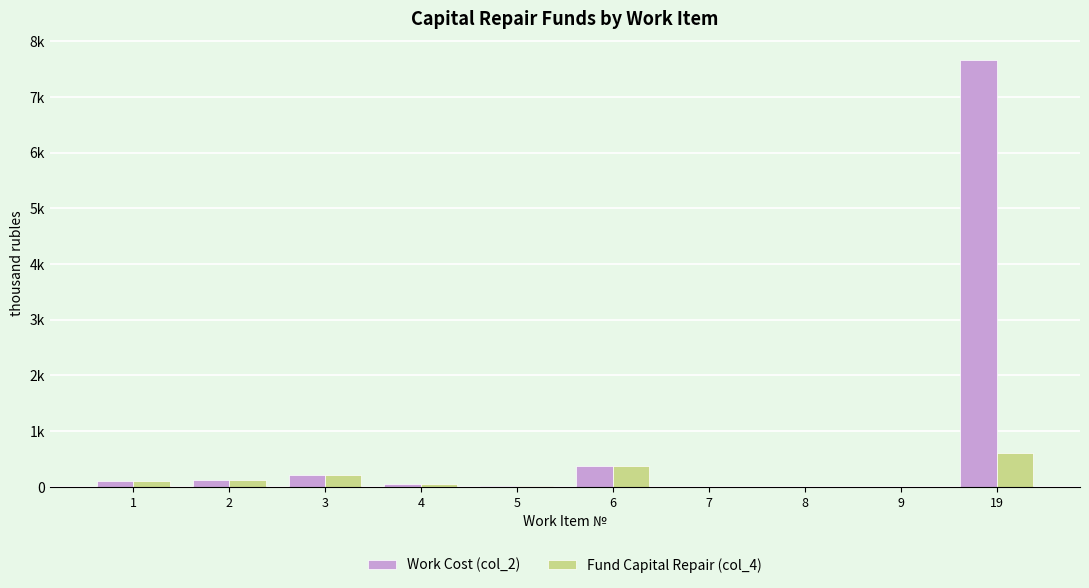

The value of Work Cost (col_2) at 9 is 5.6. True or false?

True